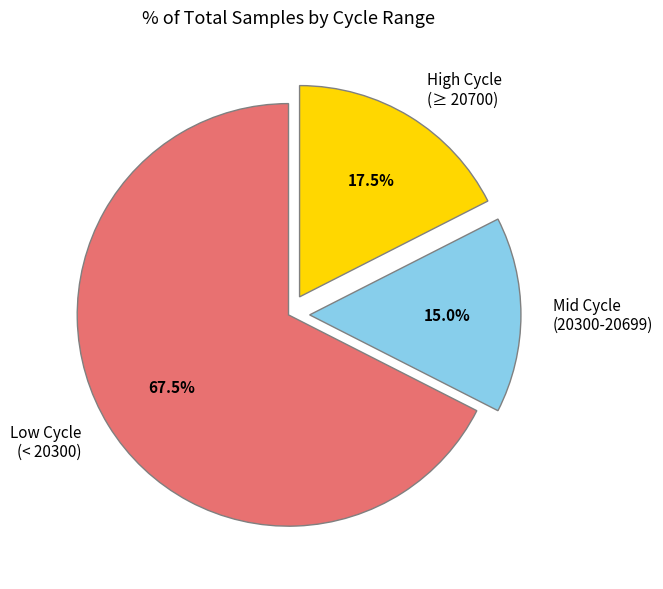

What is the largest slice in the pie chart?

Low Cycle (< 20300)